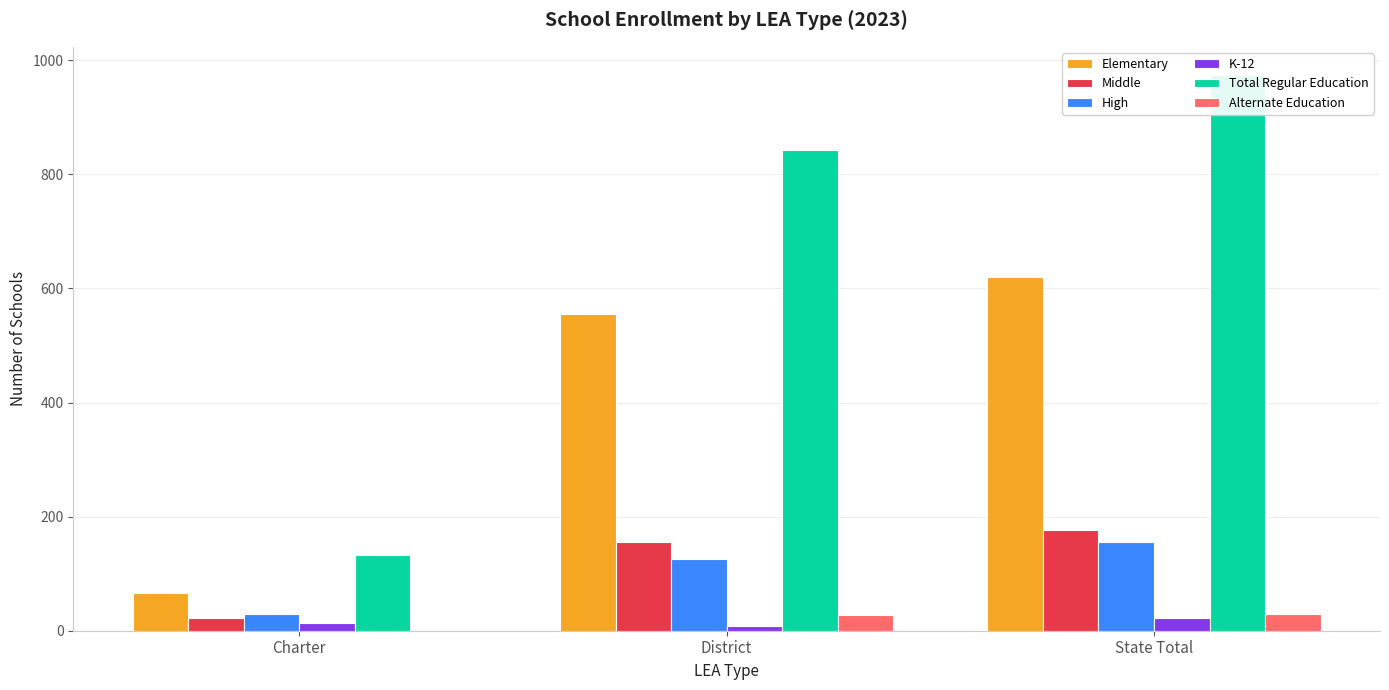

What is the highest value of the High series?

155